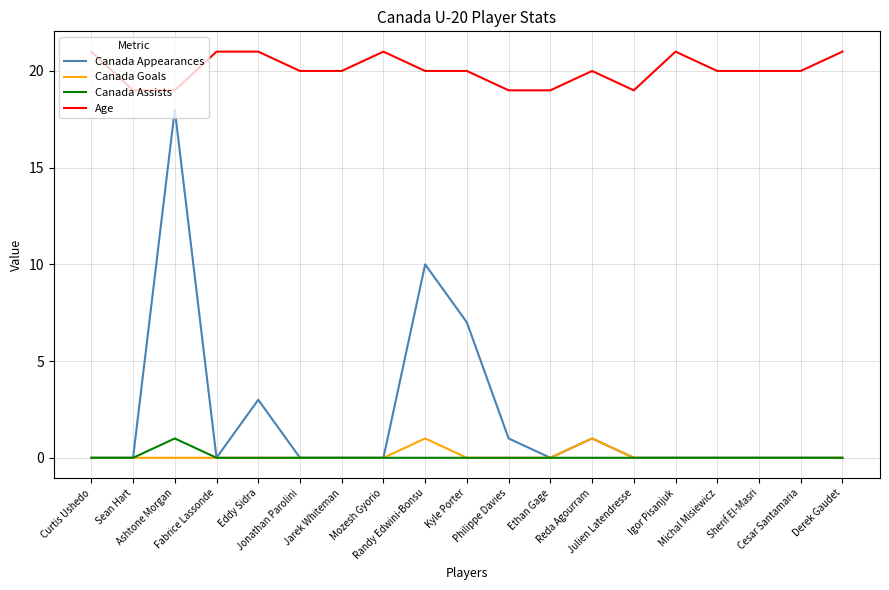

True or false: Age and Canada Appearances cross at least once.

False